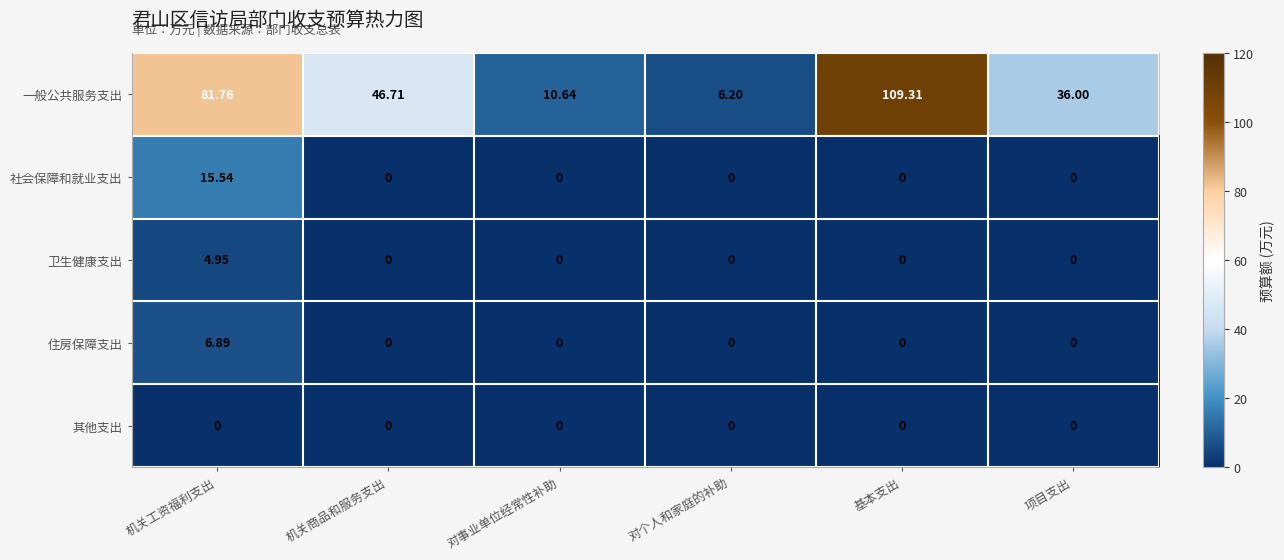

Rank the series by their maximum value, from highest to lowest.

一般公共服务支出, 社会保障和就业支出, 住房保障支出, 卫生健康支出, 其他支出